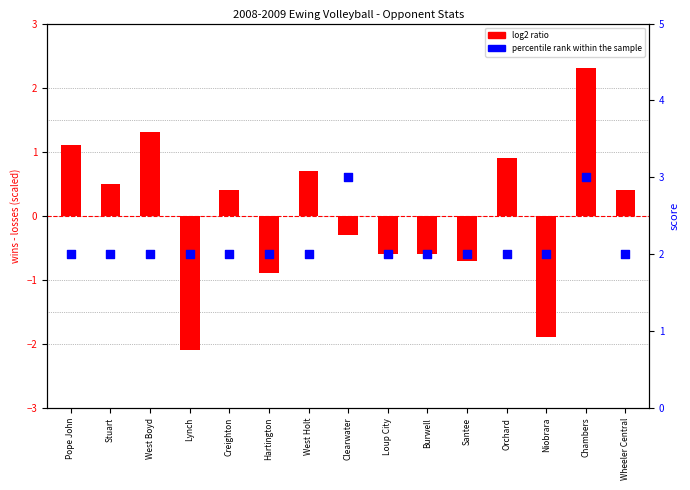

Which series has the largest total across all categories?

percentile rank within the sample